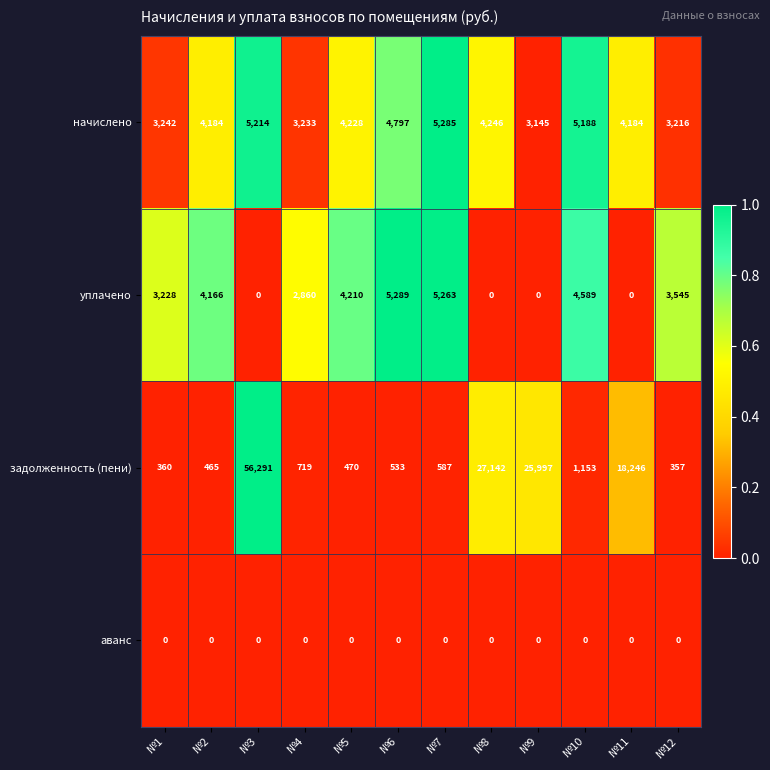

At how many categories does at least one series exceed 0?

12